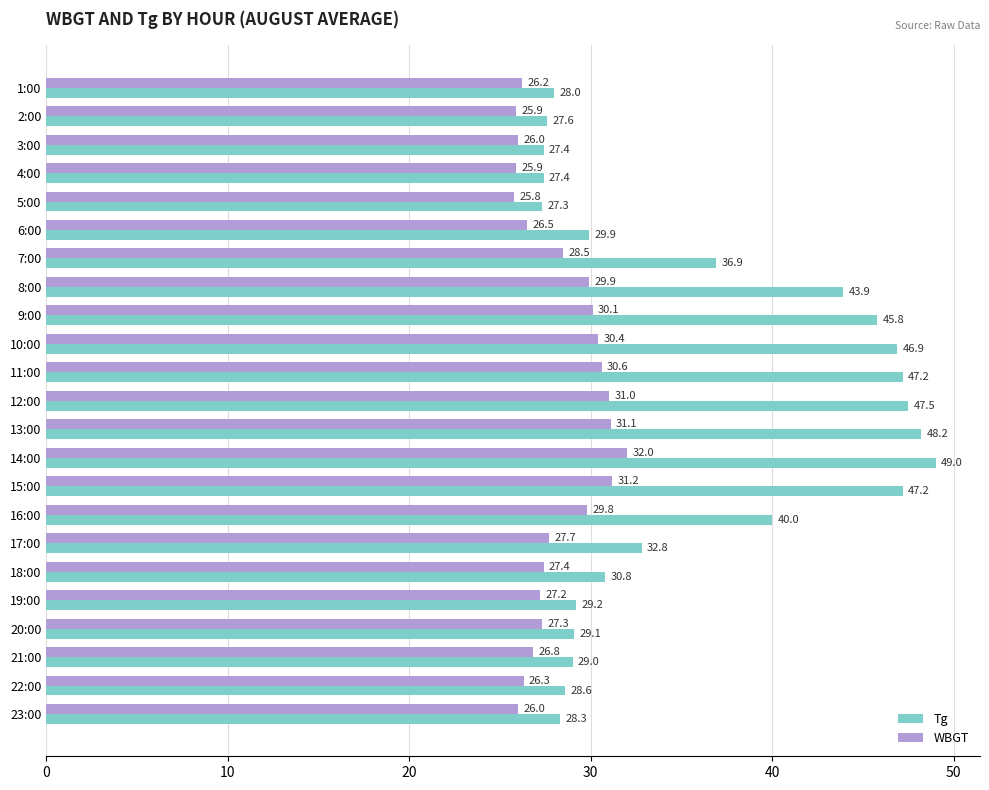

What is the total value across all series at 15:00?

78.4